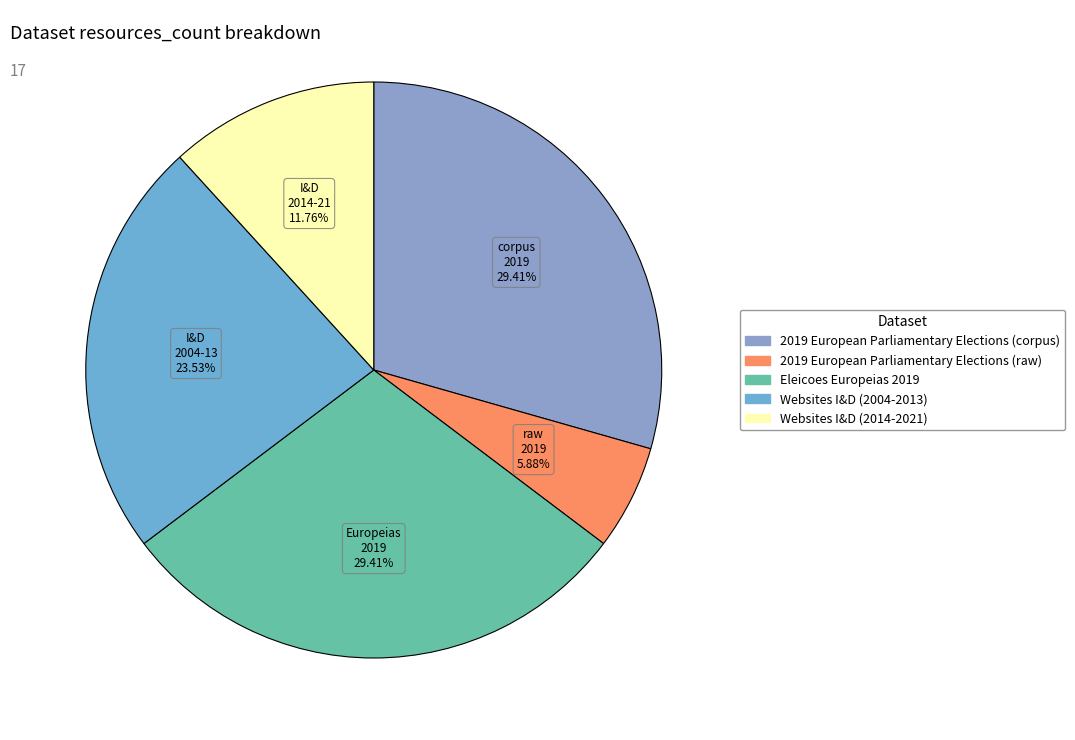

What percentage is the Eleicoes Europeias 2019 slice, to the nearest percent?

29%